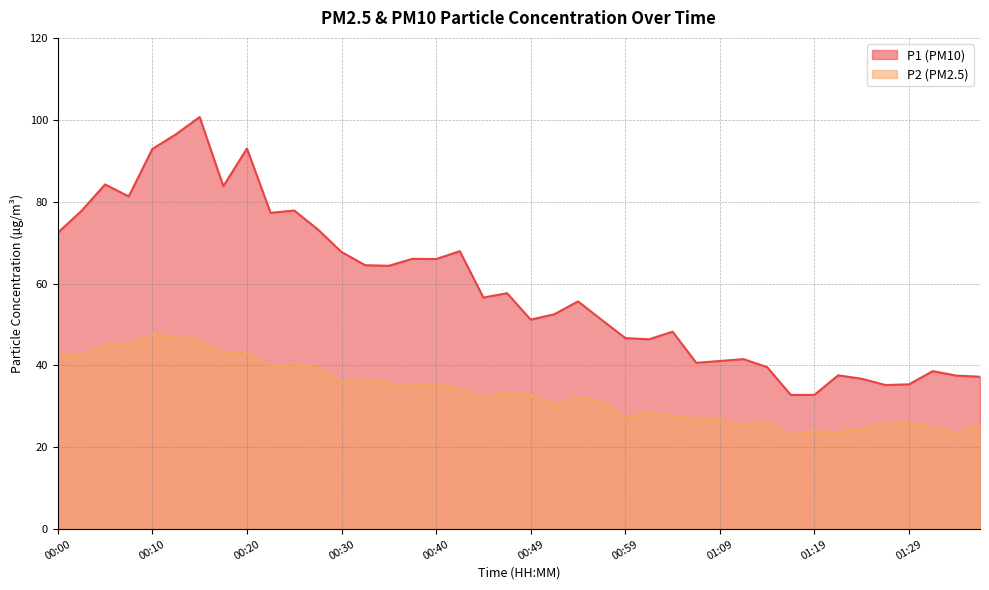

Reading right to left, transcribe all the data shown in this chart.

P1: 01:36=37.2	01:34=37.5	01:31=38.6	01:29=35.4	01:26=35.2	01:24=36.7	01:21=37.6	01:19=32.8	01:16=32.8	01:14=39.6	01:11=41.5	01:09=41.1	01:07=40.6	01:04=48.2	01:02=46.4	00:59=46.7	00:57=51.1	00:54=55.6	00:52=52.5	00:49=51.2	00:47=57.6	00:45=56.6	00:42=67.9	00:40=66.0	00:37=66.0	00:35=64.3	00:32=64.5	00:30=67.7	00:27=73.2	00:25=77.8	00:22=77.3	00:20=93.0	00:18=83.8	00:15=100.7	00:13=96.5	00:10=92.9	00:08=81.3	00:05=84.2	00:03=77.7	00:00=72.4
P2: 01:36=25.4	01:34=23.5	01:31=25.0	01:29=25.9	01:26=25.8	01:24=24.6	01:21=23.6	01:19=23.9	01:16=23.0	01:14=26.0	01:11=25.5	01:09=26.9	01:07=26.9	01:04=27.7	01:02=28.5	00:59=27.2	00:57=31.3	00:54=32.1	00:52=30.4	00:49=32.6	00:47=33.4	00:45=32.2	00:42=34.2	00:40=35.5	00:37=35.0	00:35=35.6	00:32=36.5	00:30=35.8	00:27=39.6	00:25=40.3	00:22=39.7	00:20=43.3	00:18=42.9	00:15=46.2	00:13=46.9	00:10=47.6	00:08=45.2	00:05=44.9	00:03=42.4	00:00=42.6